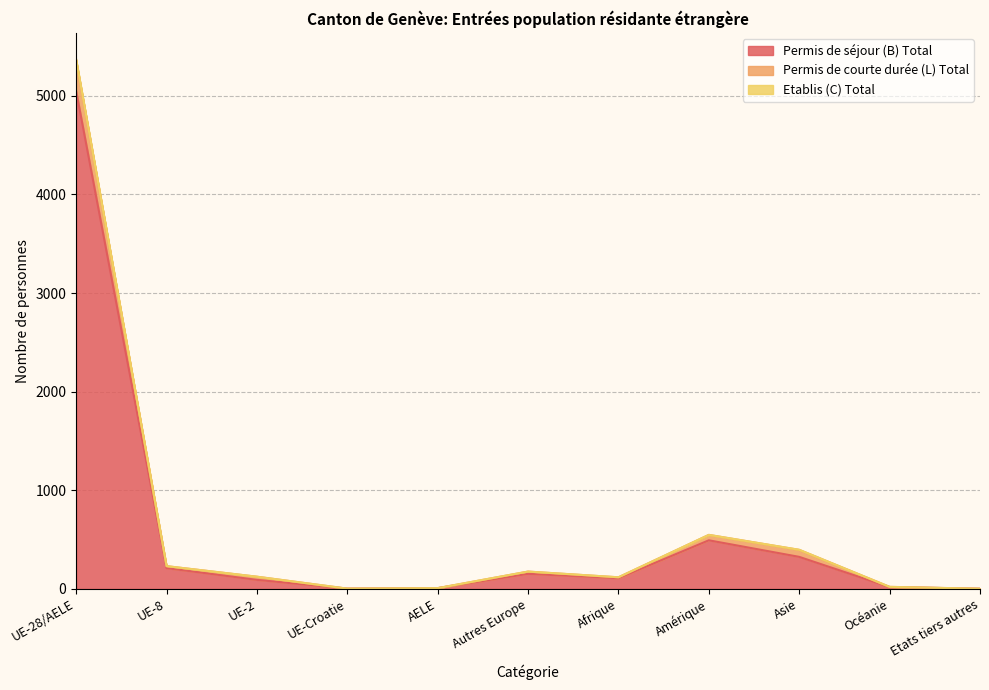

Where is Permis de séjour (B) Total nearest to the value 2525?

Amérique